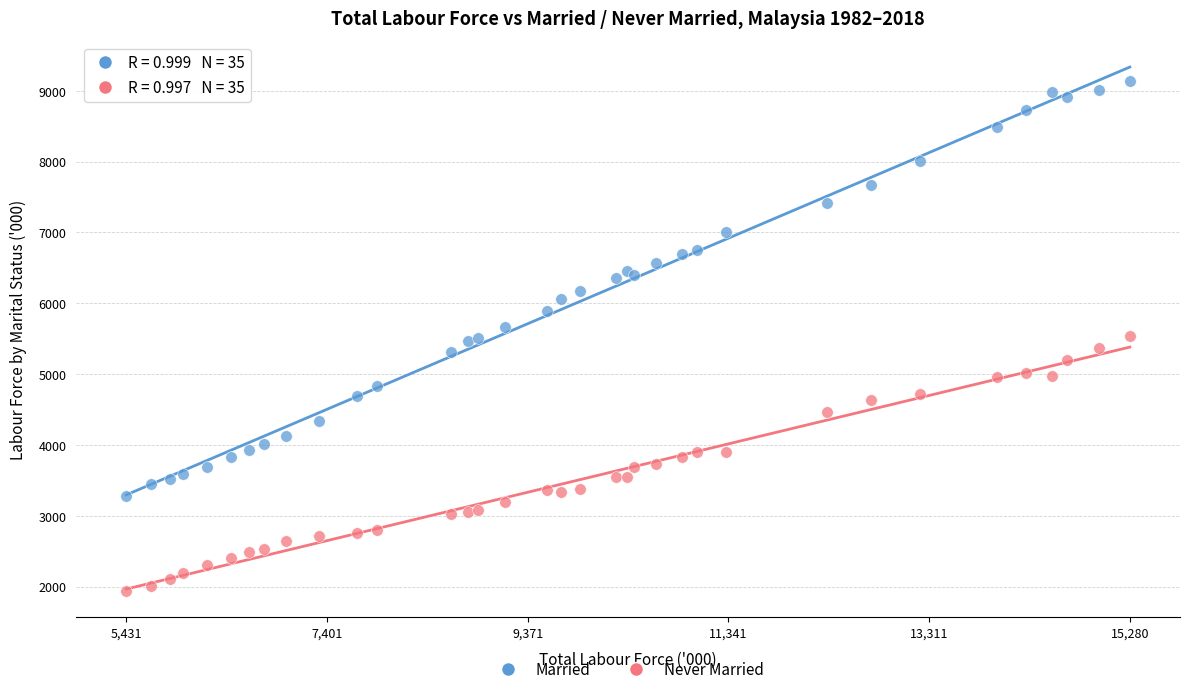

What is the X range (max minus min) for the scatter plot?

9848.9